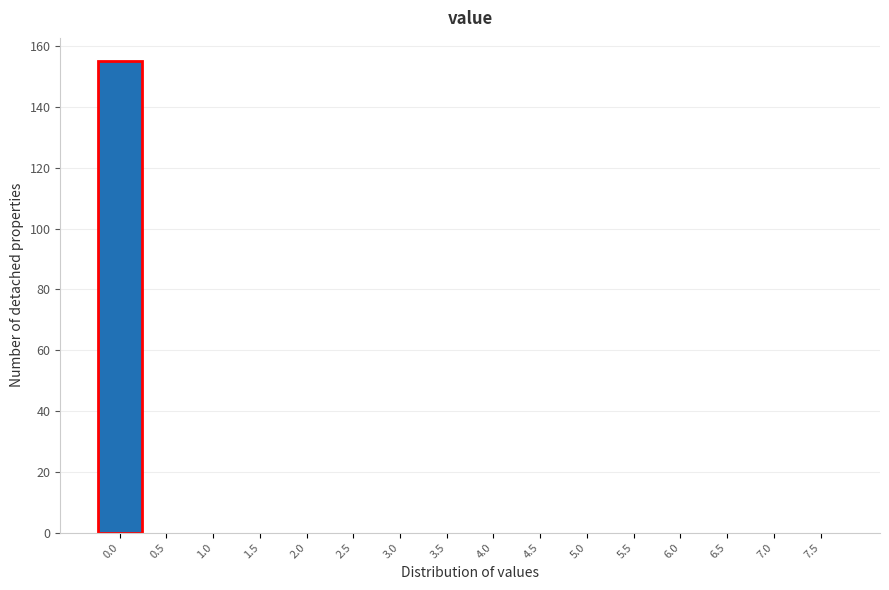

Reading right to left, transcribe all the data shown in this chart.

7.5=0	7.0=0	6.5=0	6.0=0	5.5=0	5.0=0	4.5=0	4.0=0	3.5=0	3.0=0	2.5=0	2.0=0	1.5=0	1.0=0	0.5=0	0.0=155